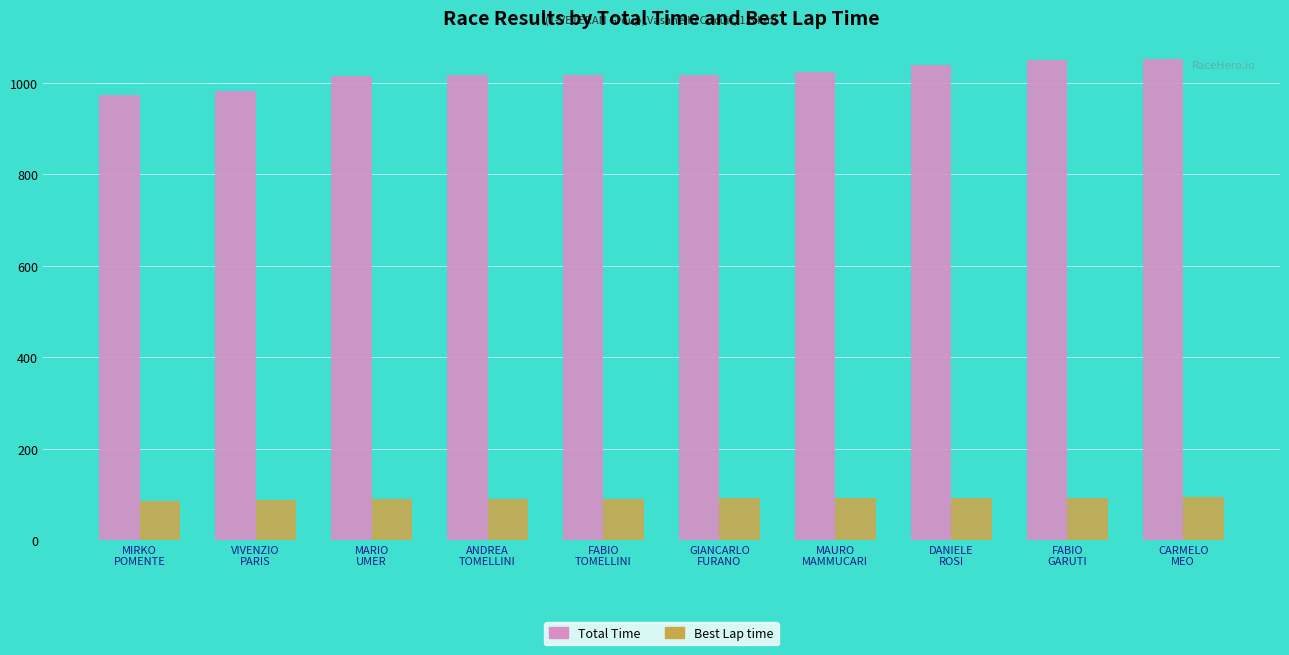

The Total Time series shows 611.3 at FABIO
GARUTI. True or false?

False